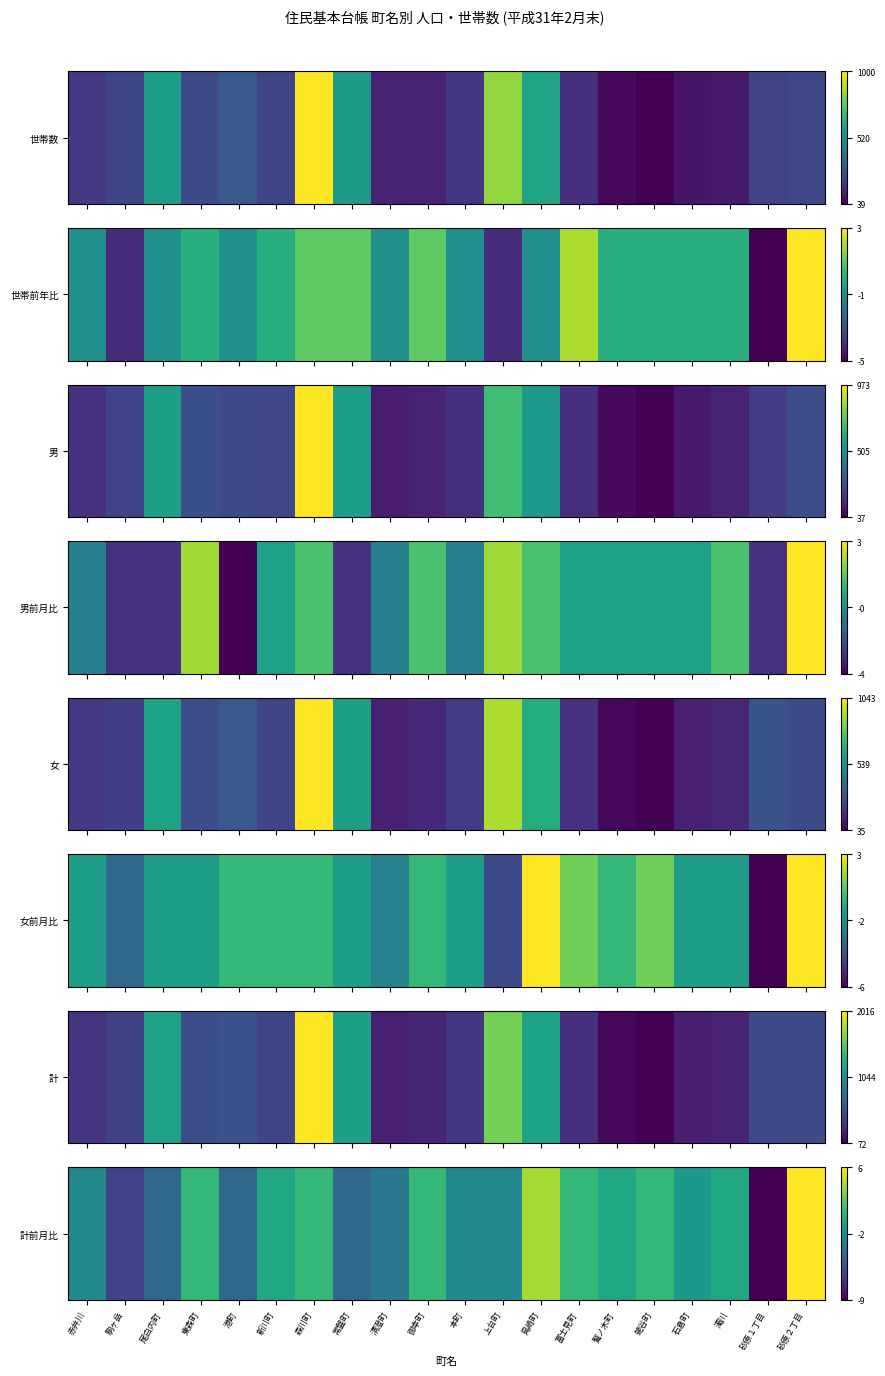

What is the approximate value at 御幸町?

1